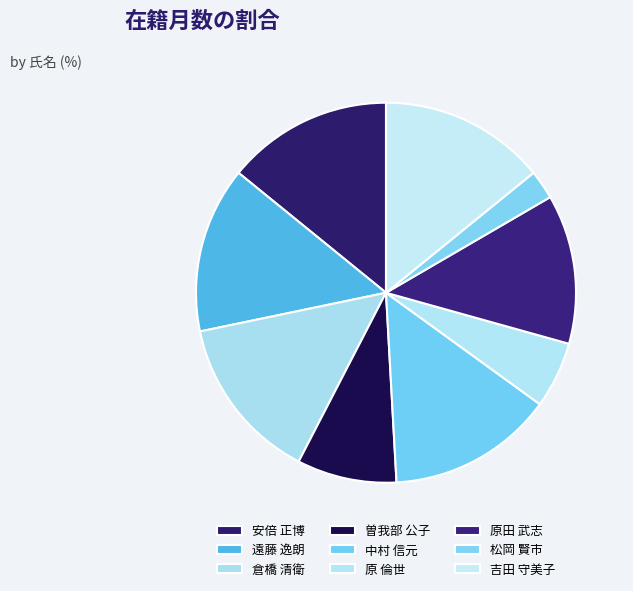

Which slice is the smallest?

松岡 賢市